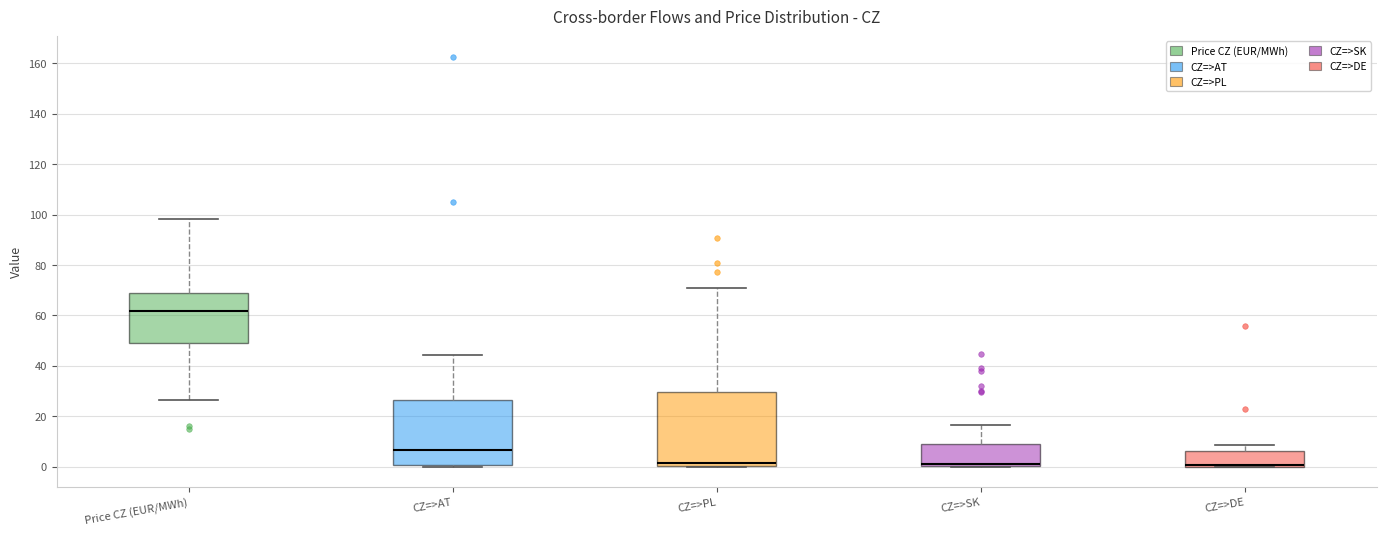

Reading left to right, read every box against the y-axis: the position of its median line, the range the box covers, and the ends of its whiskers. The values are not printed on the chart, so give them approximately, as read against the axis.

Price CZ (EUR/MWh): median 62, box 50 to 70, whiskers 26 to 98
CZ=>AT: median 6, box 0 to 26, whiskers 0 to 44
CZ=>PL: median 2, box 0 to 30, whiskers 0 to 70
CZ=>SK: median 2, box 0 to 10, whiskers 0 to 16
CZ=>DE: median 0 (just above the box's lower edge), box 0 to 6, whiskers 0 to 8